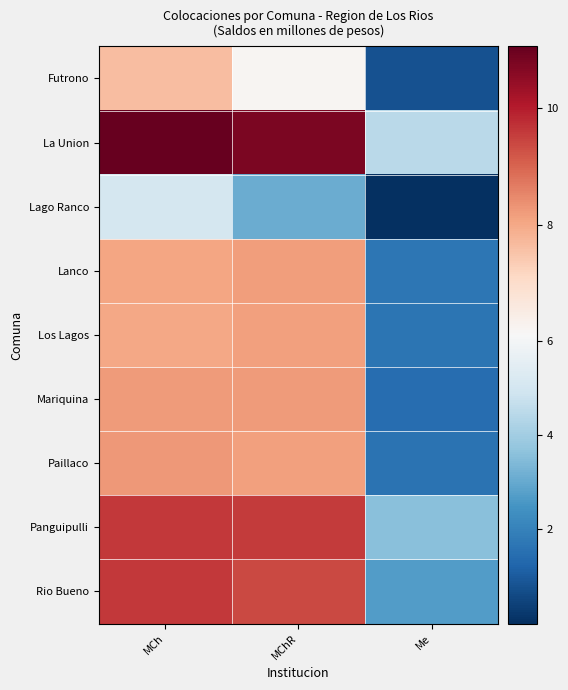

Between Me and MChR, which is larger?

MChR